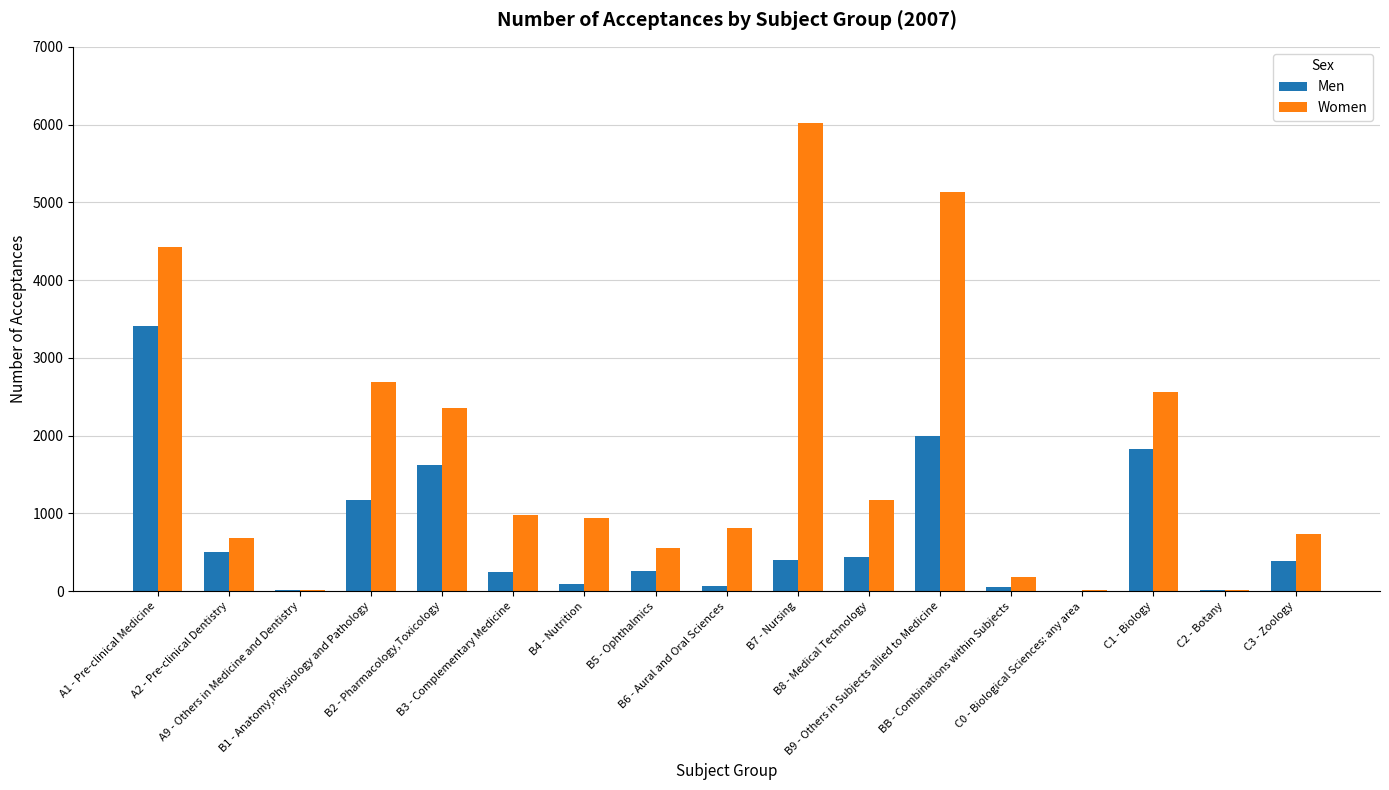

What is the sum of all Women values?

29305